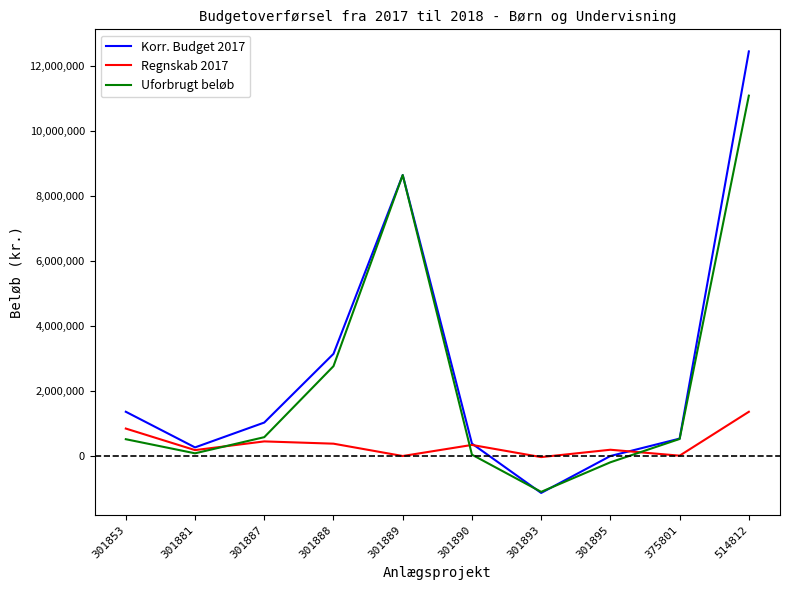

At which category is the sum across all series the highest?

514812